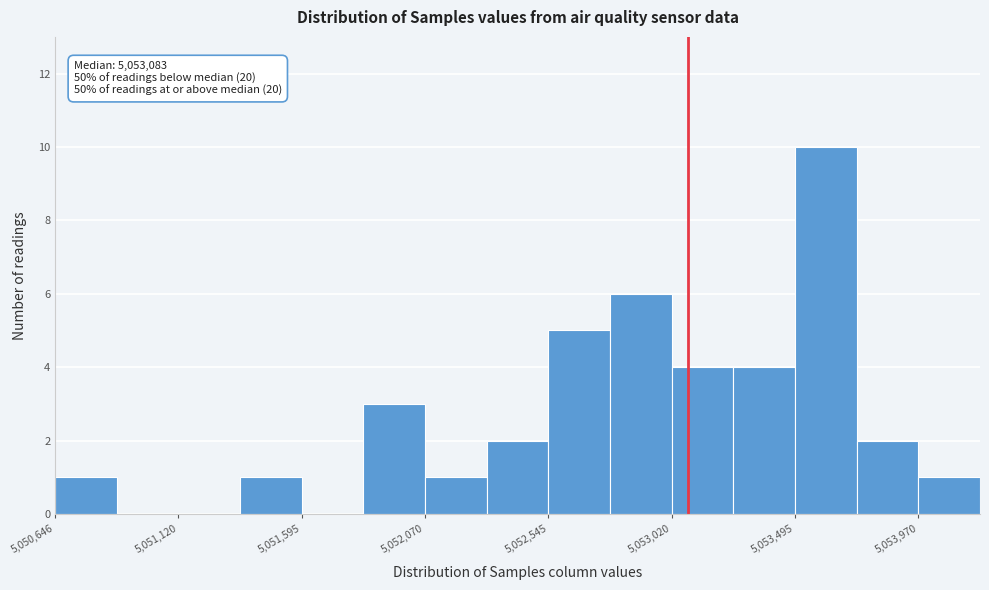

Which range on the x-axis has the tallest bar?

5053500 to 5053750